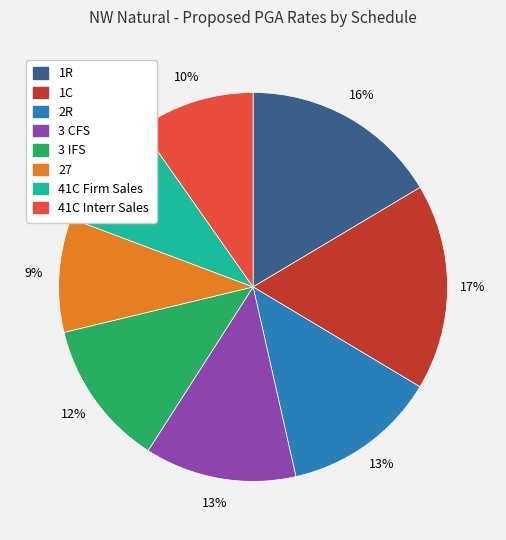

To the nearest percent, what is the average slice percentage?

12%